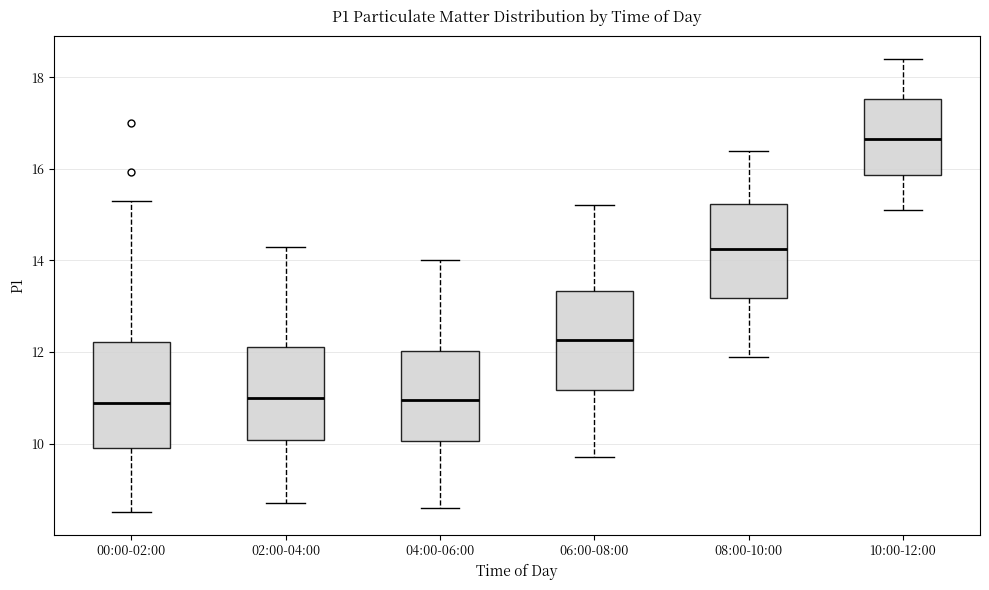

Reading left to right, read every box against the y-axis: the position of its median line, the range the box covers, and the ends of its whiskers. The values are not printed on the chart, so give them approximately, as read against the axis.

00:00-02:00: median 10.8, box 9.8 to 12.2, whiskers 8.6 to 15.4
02:00-04:00: median 11.0, box 10.0 to 12.2, whiskers 8.8 to 14.4
04:00-06:00: median 11.0, box 10.0 to 12.0, whiskers 8.6 to 14.0
06:00-08:00: median 12.2, box 11.2 to 13.4, whiskers 9.8 to 15.2
08:00-10:00: median 14.2, box 13.2 to 15.2, whiskers 12.0 to 16.4
10:00-12:00: median 16.6, box 15.8 to 17.6, whiskers 15.2 to 18.4